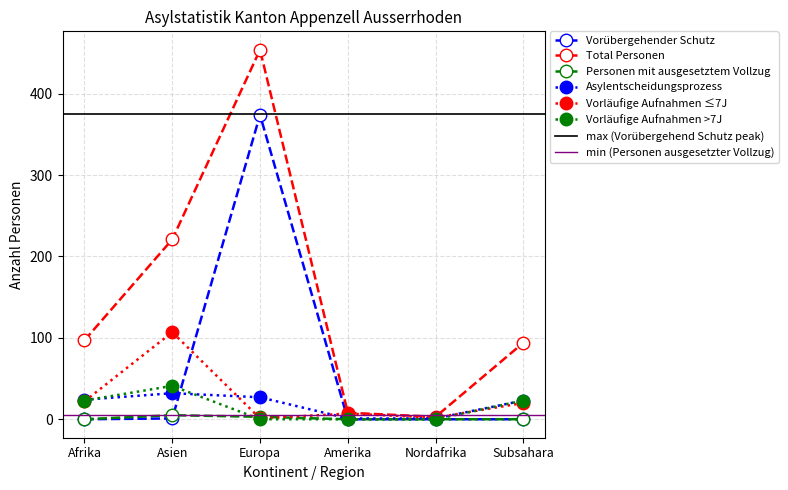

The value of Asylentscheidungsprozess at Amerika is 1. True or false?

True